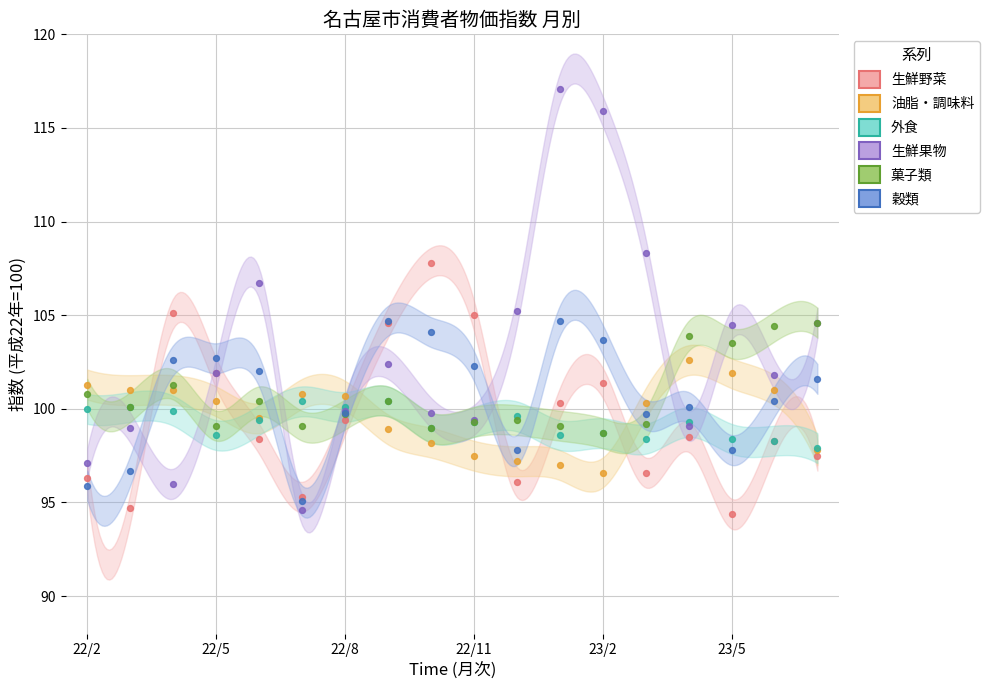

What are all the series names shown in the legend?

生鮮野菜, 油脂・調味料, 外食, 生鮮果物, 菓子類, 穀類